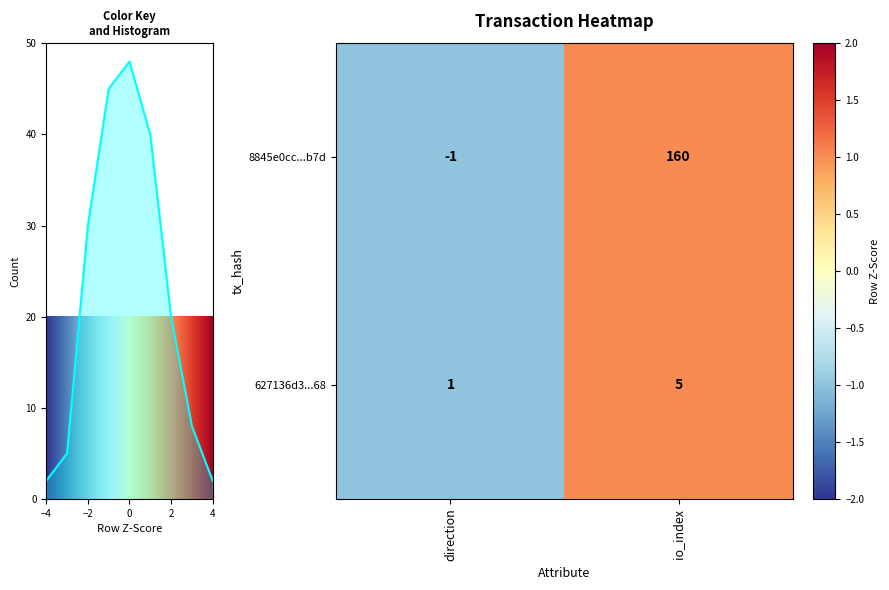

The value of 8845e0cc...b7d at io_index is 160. True or false?

True